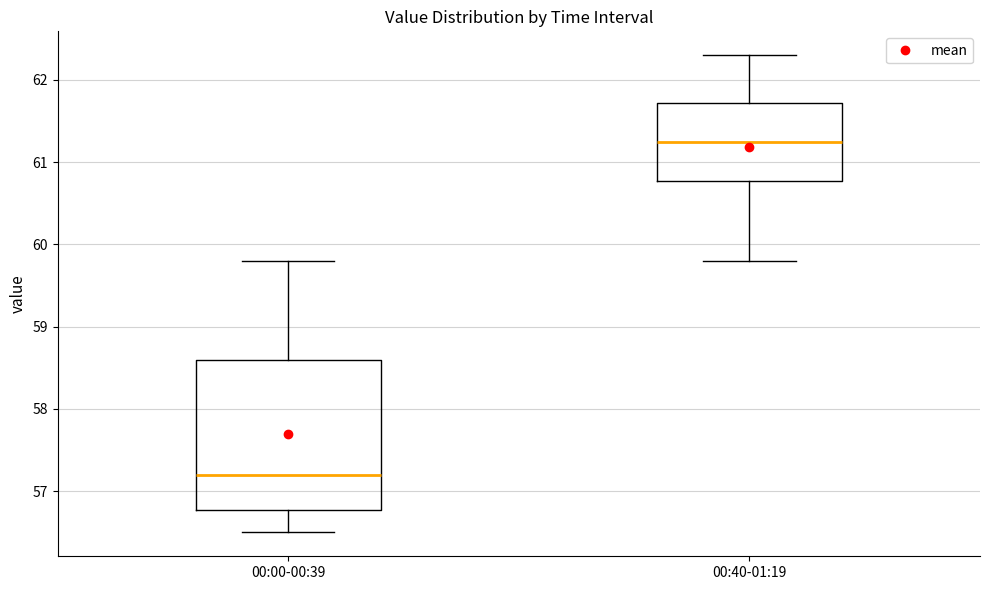

Which box has the lowest median line?

00:00-00:39